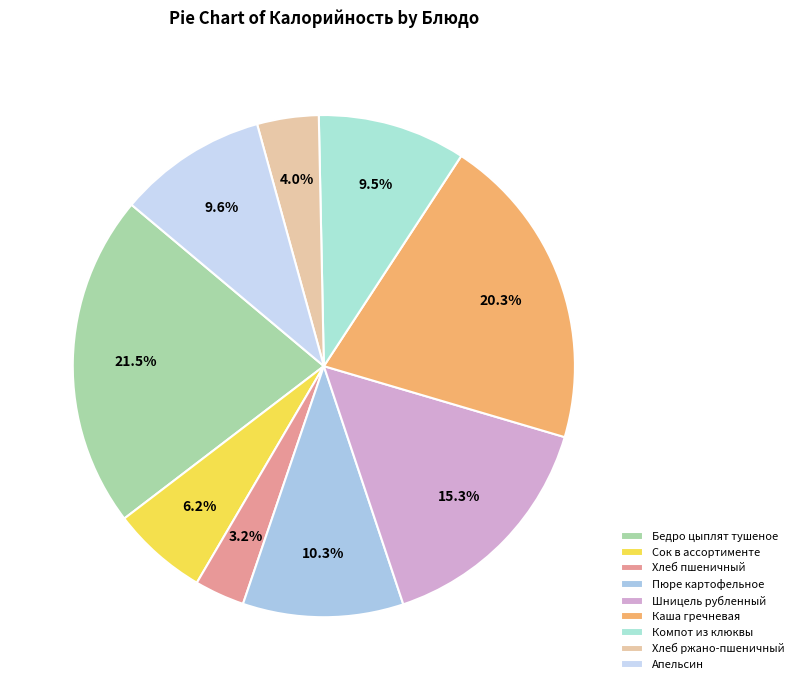

Is there any slice that represents more than half of the pie?

No